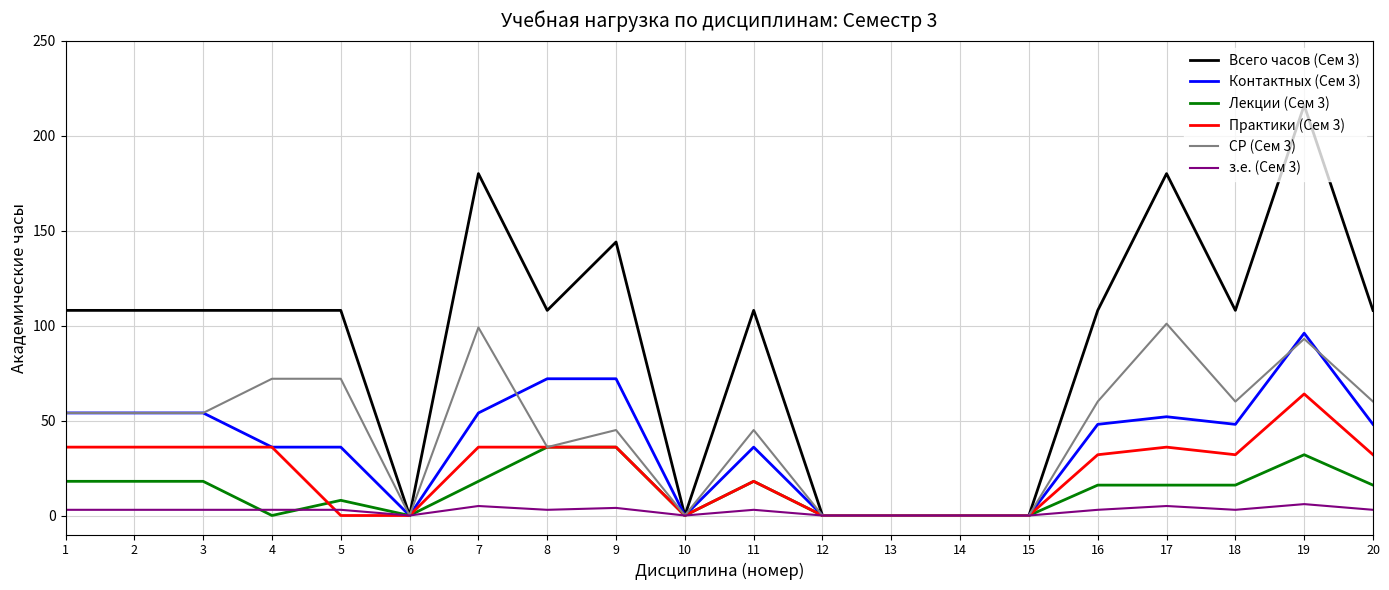

The value of Контактных (Сем 3) at 14 is 0. True or false?

True